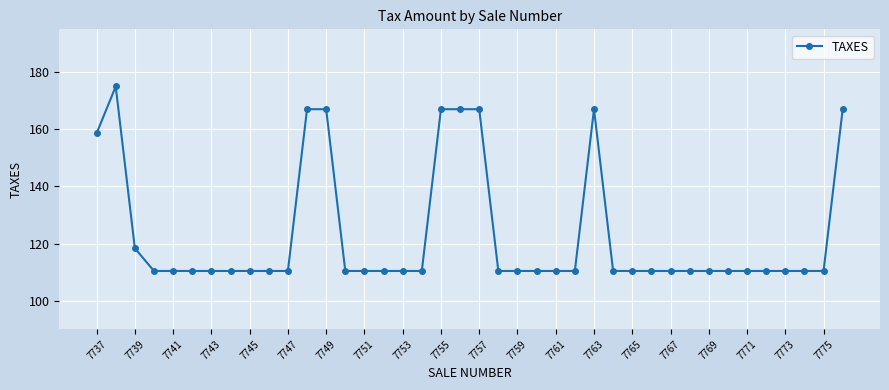

What is the value of the 38th point from the left?

110.4